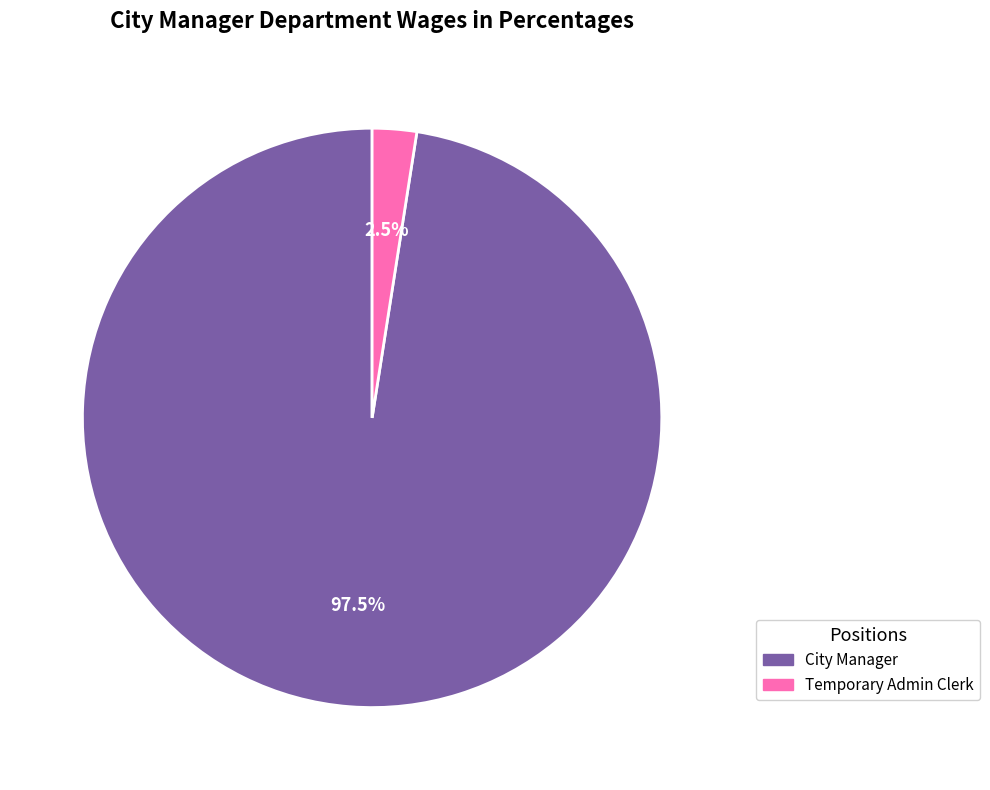

Rank the categories by value from lowest to highest.

Temporary Admin Clerk, City Manager